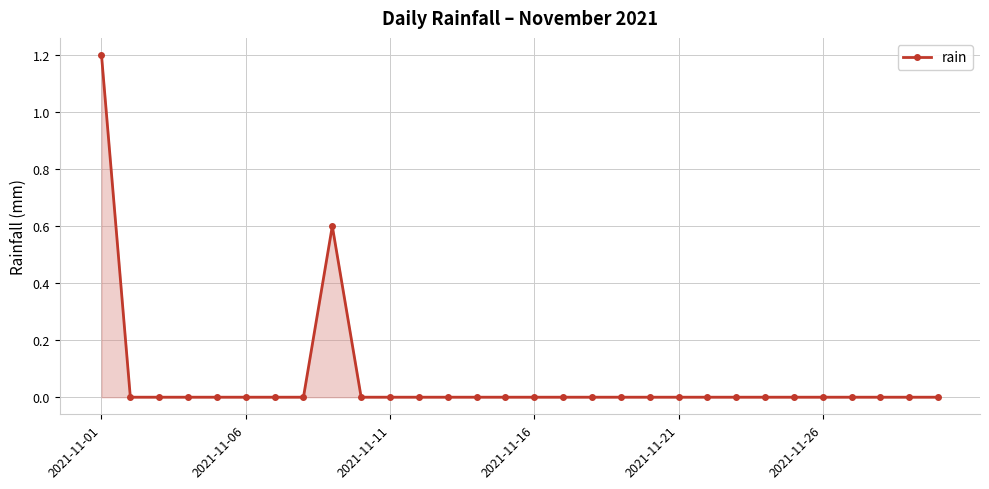

What is the greatest value displayed?

1.2